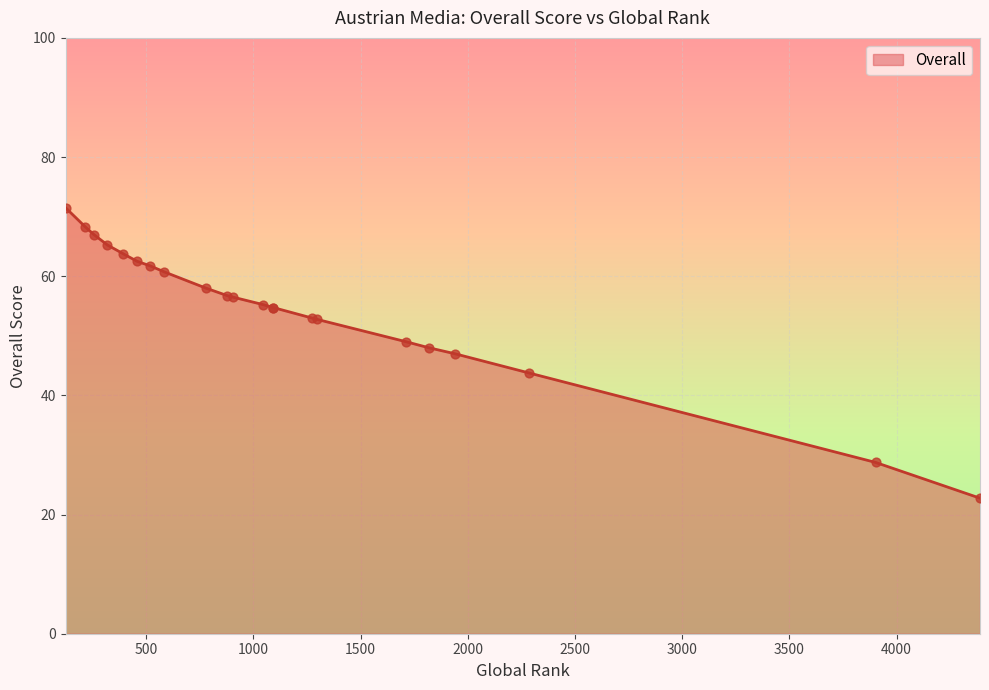

Between 2287 and 518, which is larger?

518